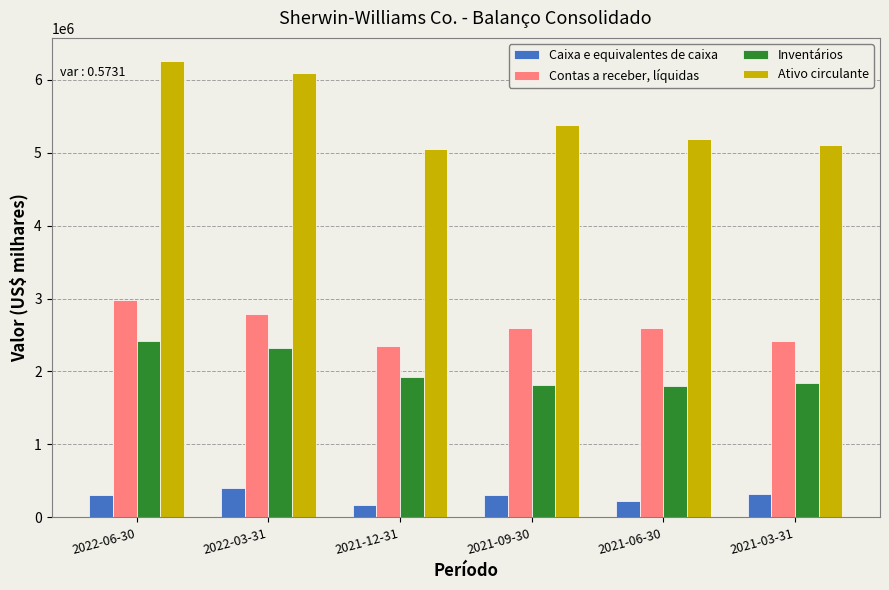

The Ativo circulante series shows 5109600 at 2021-03-31. True or false?

True